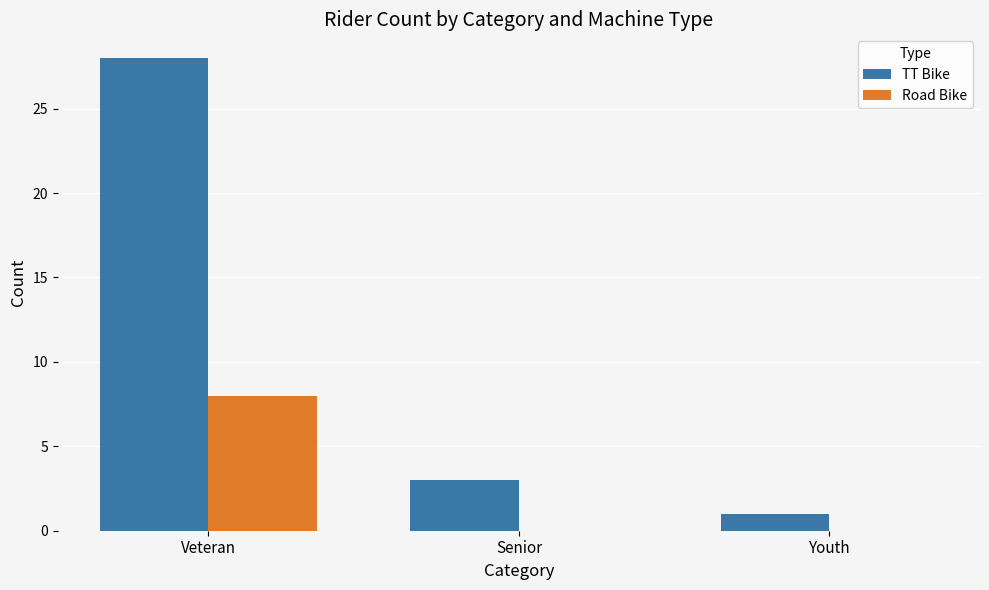

What is the average value of the TT Bike series?

11